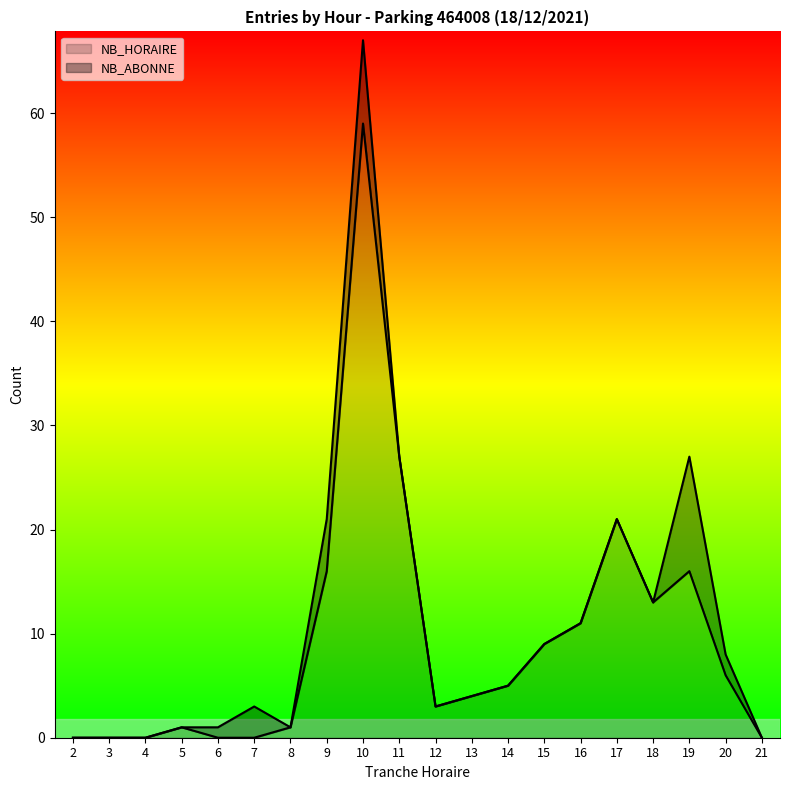

What is the change in value from 9 to 16?

-5